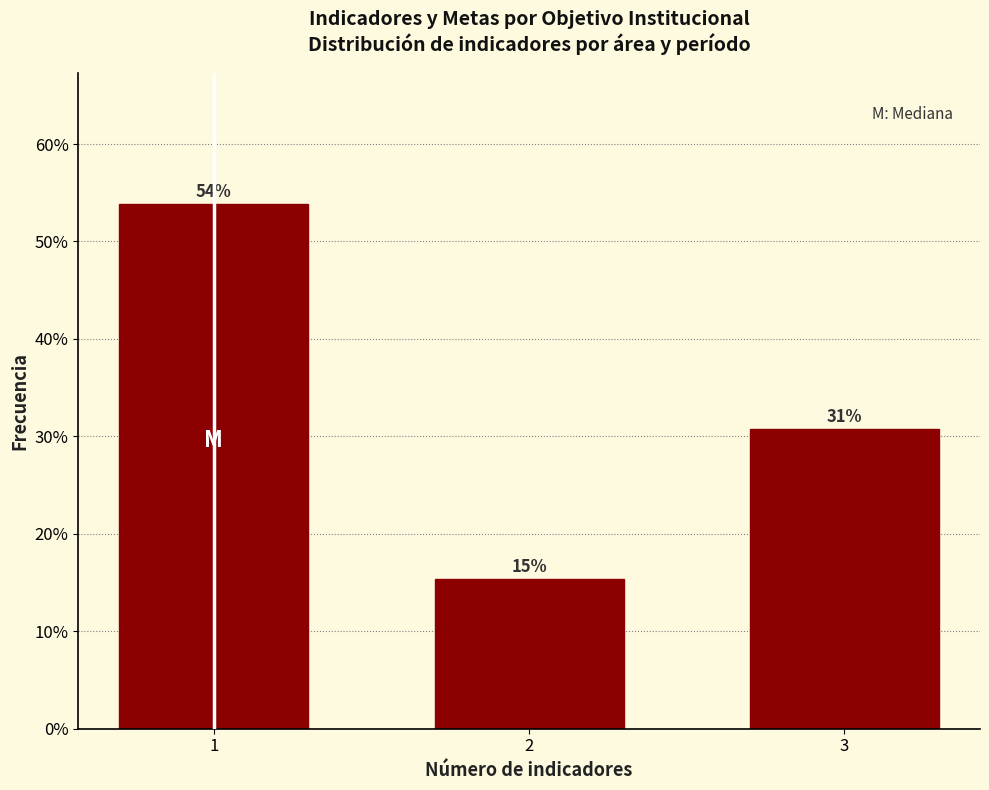

How many bars are there in total?

3